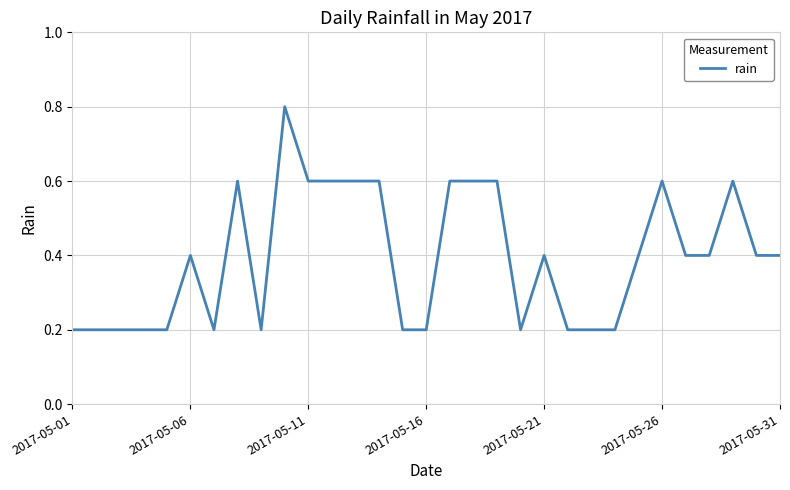

Count the number of categories in the chart.

31